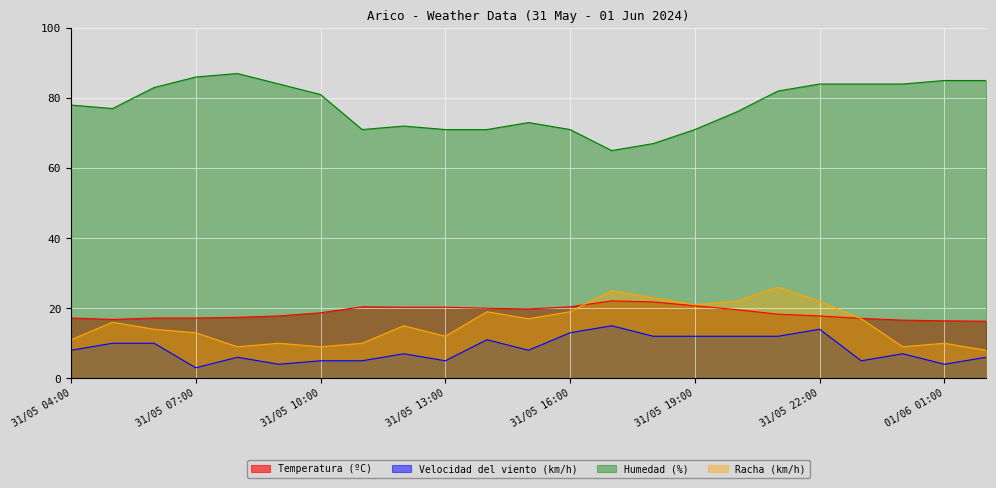

Reading left to right, extract all data points from this chart.

Temperatura (ºC): 31/05 04:00=17.2	31/05 05:00=16.8	31/05 06:00=17.2	31/05 07:00=17.2	31/05 08:00=17.4	31/05 09:00=17.8	31/05 10:00=18.7	31/05 11:00=20.4	31/05 12:00=20.3	31/05 13:00=20.3	31/05 14:00=20.0	31/05 15:00=19.8	31/05 16:00=20.4	31/05 17:00=22.1	31/05 18:00=21.8	31/05 19:00=20.7	31/05 20:00=19.6	31/05 21:00=18.3	31/05 22:00=17.8	31/05 23:00=17.1	01/06 00:00=16.6	01/06 01:00=16.4	01/06 02:00=16.3
Velocidad del viento (km/h): 31/05 04:00=8.0	31/05 05:00=10.0	31/05 06:00=10.0	31/05 07:00=3.0	31/05 08:00=6.0	31/05 09:00=4.0	31/05 10:00=5.0	31/05 11:00=5.0	31/05 12:00=7.0	31/05 13:00=5.0	31/05 14:00=11.0	31/05 15:00=8.0	31/05 16:00=13.0	31/05 17:00=15.0	31/05 18:00=12.0	31/05 19:00=12.0	31/05 20:00=12.0	31/05 21:00=12.0	31/05 22:00=14.0	31/05 23:00=5.0	01/06 00:00=7.0	01/06 01:00=4.0	01/06 02:00=6.0
Humedad (%): 31/05 04:00=78.0	31/05 05:00=77.0	31/05 06:00=83.0	31/05 07:00=86.0	31/05 08:00=87.0	31/05 09:00=84.0	31/05 10:00=81.0	31/05 11:00=71.0	31/05 12:00=72.0	31/05 13:00=71.0	31/05 14:00=71.0	31/05 15:00=73.0	31/05 16:00=71.0	31/05 17:00=65.0	31/05 18:00=67.0	31/05 19:00=71.0	31/05 20:00=76.0	31/05 21:00=82.0	31/05 22:00=84.0	31/05 23:00=84.0	01/06 00:00=84.0	01/06 01:00=85.0	01/06 02:00=85.0
Racha (km/h): 31/05 04:00=11.0	31/05 05:00=16.0	31/05 06:00=14.0	31/05 07:00=13.0	31/05 08:00=9.0	31/05 09:00=10.0	31/05 10:00=9.0	31/05 11:00=10.0	31/05 12:00=15.0	31/05 13:00=12.0	31/05 14:00=19.0	31/05 15:00=17.0	31/05 16:00=19.0	31/05 17:00=25.0	31/05 18:00=23.0	31/05 19:00=21.0	31/05 20:00=22.0	31/05 21:00=26.0	31/05 22:00=22.0	31/05 23:00=17.0	01/06 00:00=9.0	01/06 01:00=10.0	01/06 02:00=8.0